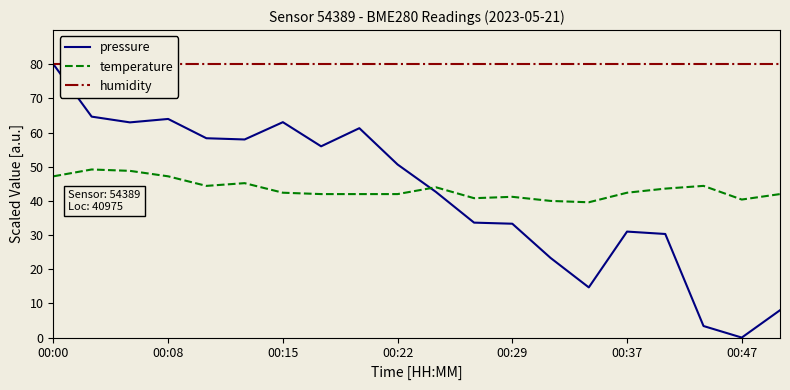

True or false: humidity has more than 1 points higher than both neighbors.

False